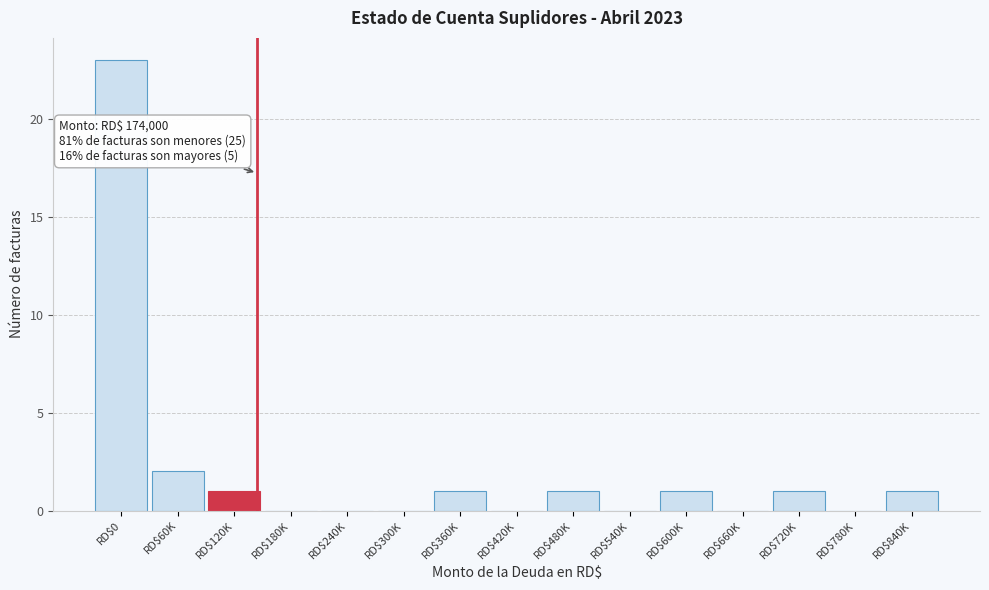

At which label is the value closest to 11?

RD$60K